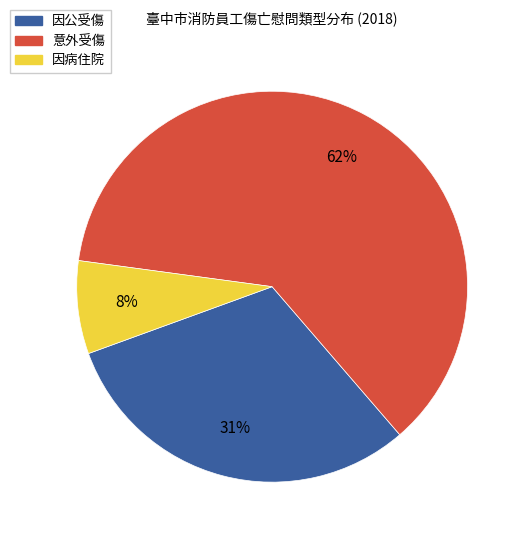

Is there a majority slice in this chart?

Yes